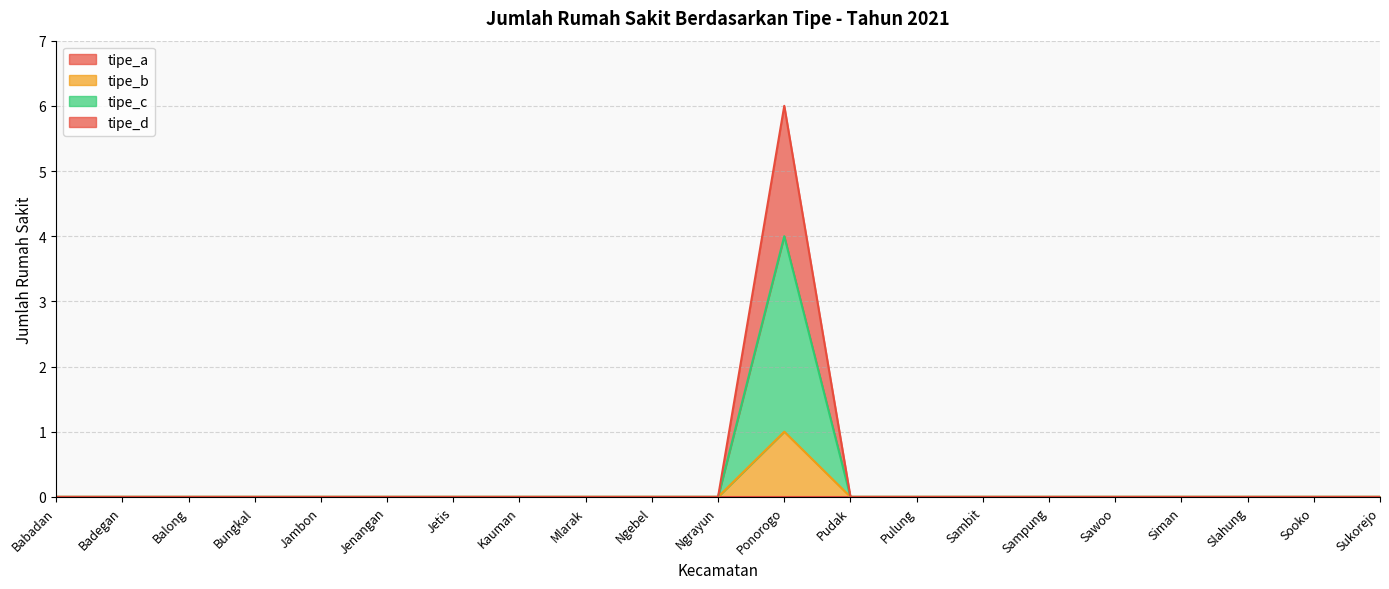

True or false: tipe_b and tipe_c cross at least once.

False